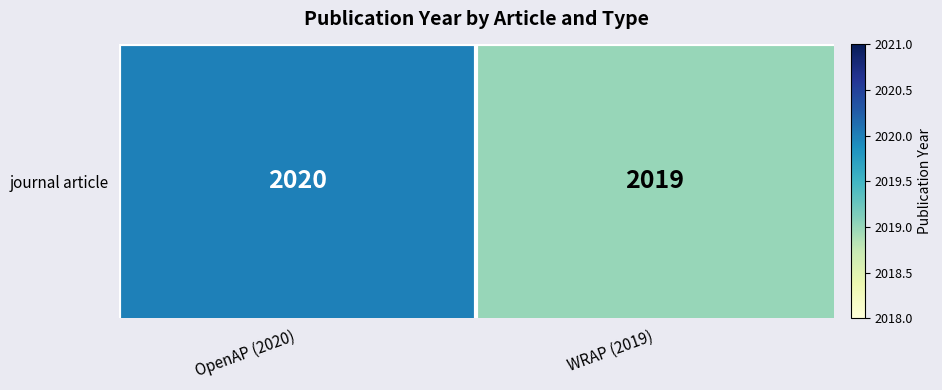

How many values are below 2020?

1